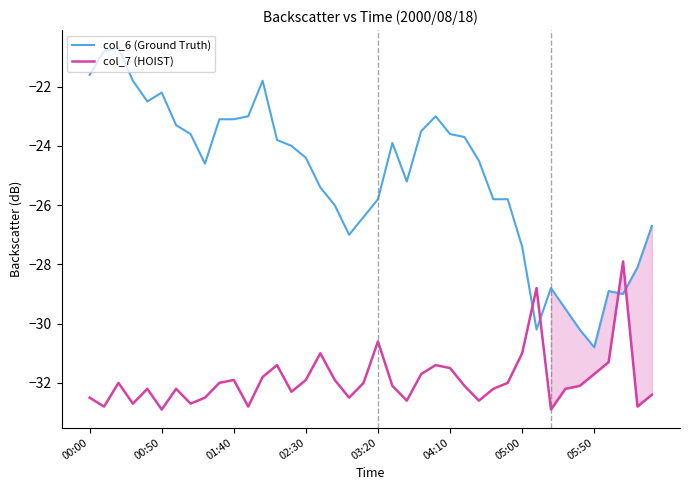

What is the average value of the col_6 (Ground Truth) series?

-25.1